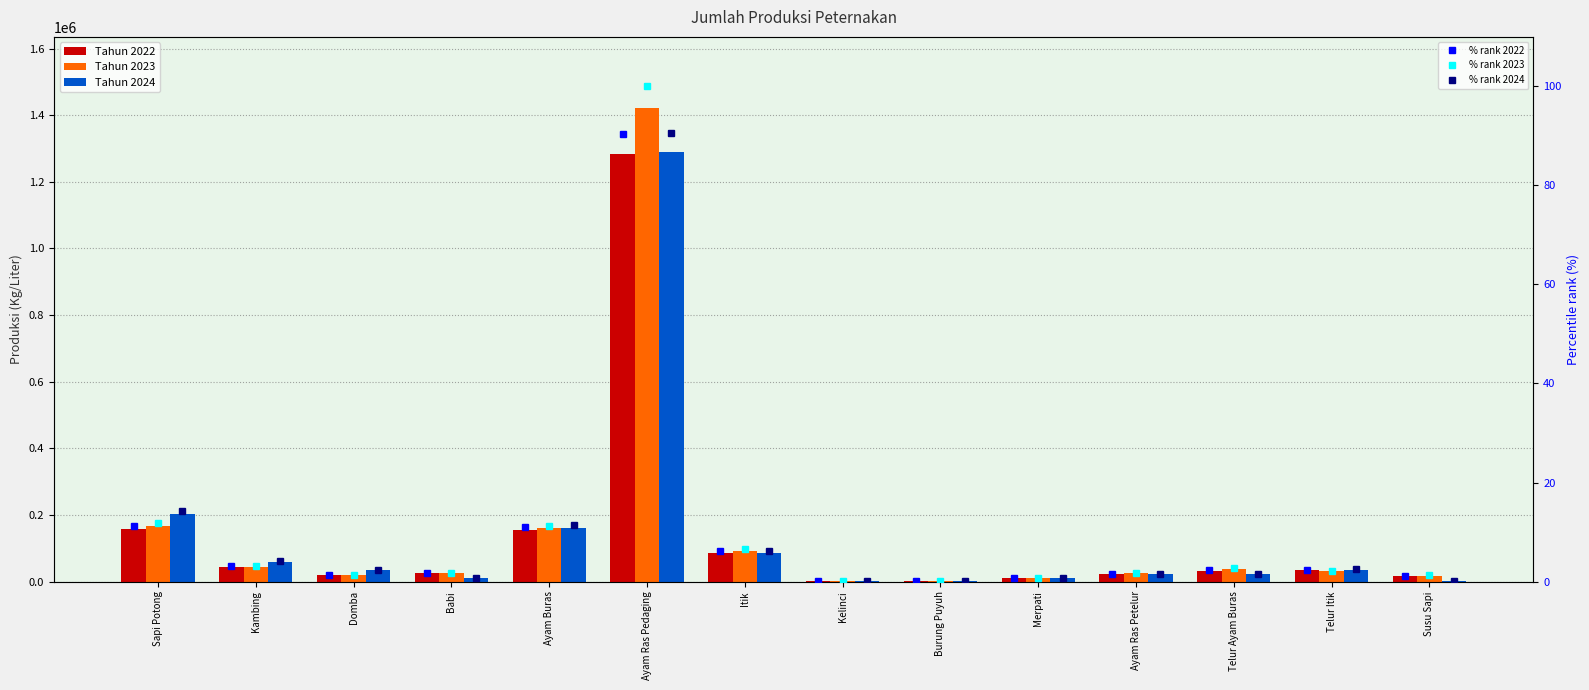

The % rank 2024 series shows 0.0 at Susu Sapi. True or false?

True